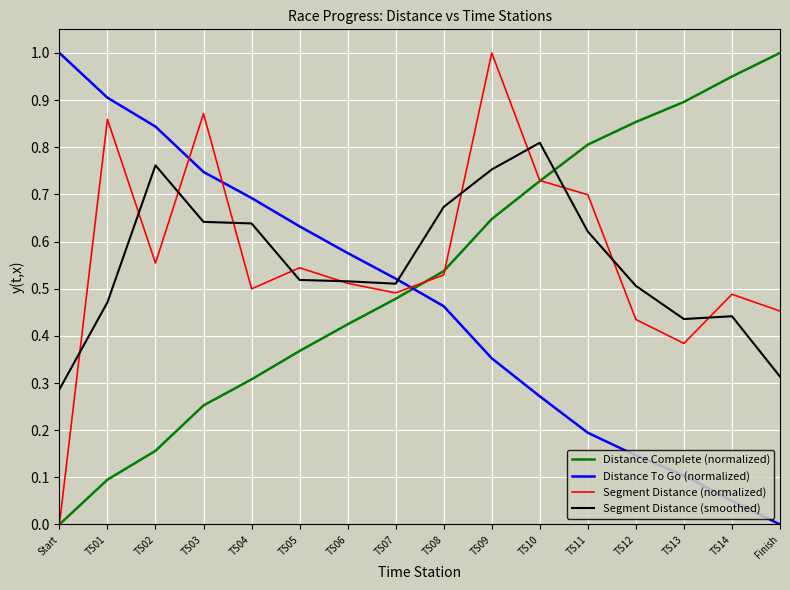

At which category does Segment Distance (normalized) reach its first local peak?

TS01